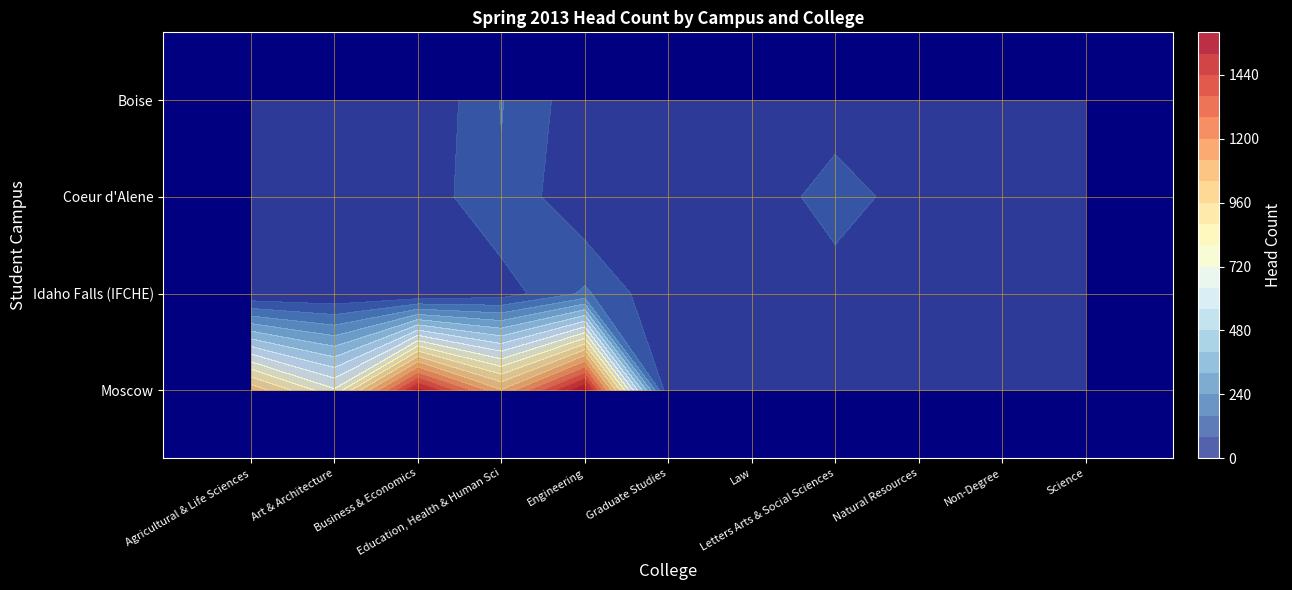

Reading left to right, transcribe all the data shown in this chart.

Boise: Agricultural & Life Sciences=19	Art & Architecture=15	Business & Economics=0	Education, Health & Human Sci=164	Engineering=24	Graduate Studies=7	Law=34	Letters Arts & Social Sciences=10	Natural Resources=17	Non-Degree=44	Science=2
Coeur d'Alene: Agricultural & Life Sciences=61	Art & Architecture=0	Business & Economics=26	Education, Health & Human Sci=151	Engineering=3	Graduate Studies=5	Law=0	Letters Arts & Social Sciences=135	Natural Resources=22	Non-Degree=15	Science=22
Idaho Falls (IFCHE): Agricultural & Life Sciences=4	Art & Architecture=1	Business & Economics=2	Education, Health & Human Sci=38	Engineering=174	Graduate Studies=3	Law=0	Letters Arts & Social Sciences=23	Natural Resources=26	Non-Degree=28	Science=5
Moscow: Agricultural & Life Sciences=1021	Art & Architecture=733	Business & Economics=1481	Education, Health & Human Sci=1049	Engineering=1531	Graduate Studies=0	Law=0	Letters Arts & Social Sciences=0	Natural Resources=0	Non-Degree=0	Science=0